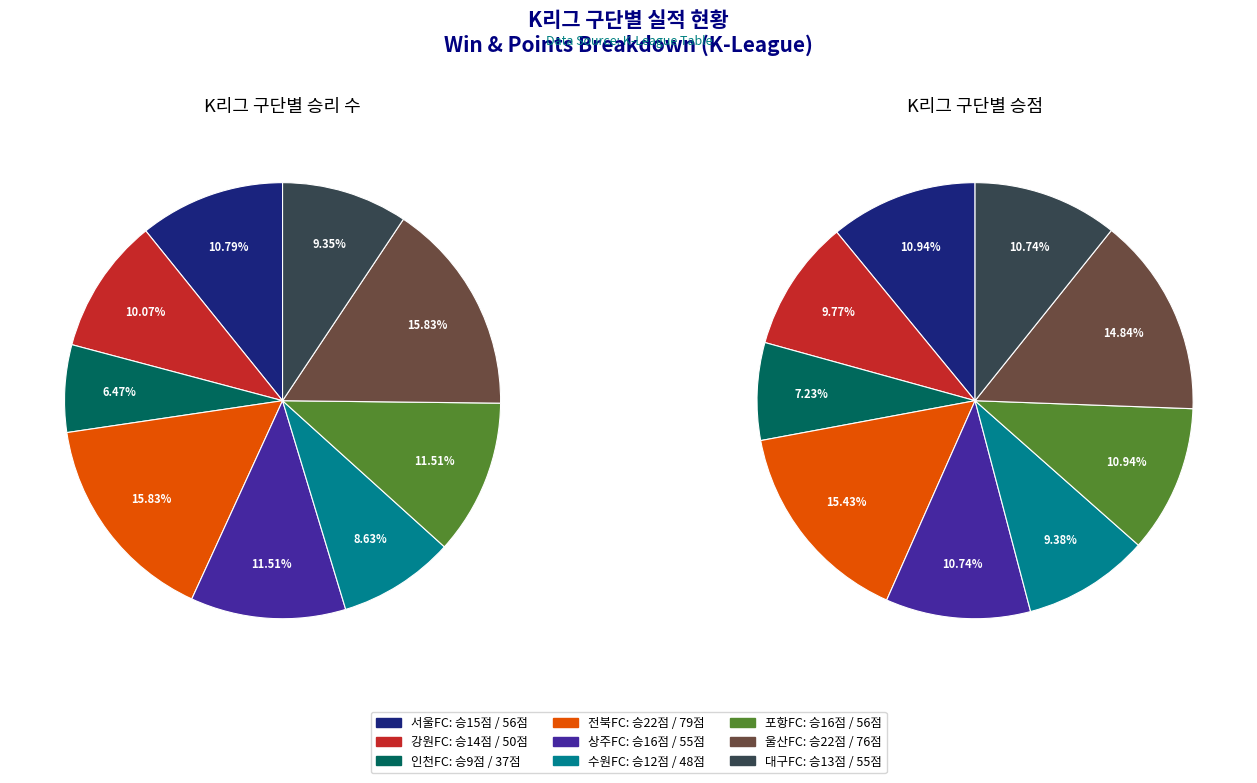

Which slice is the largest?

전북FC